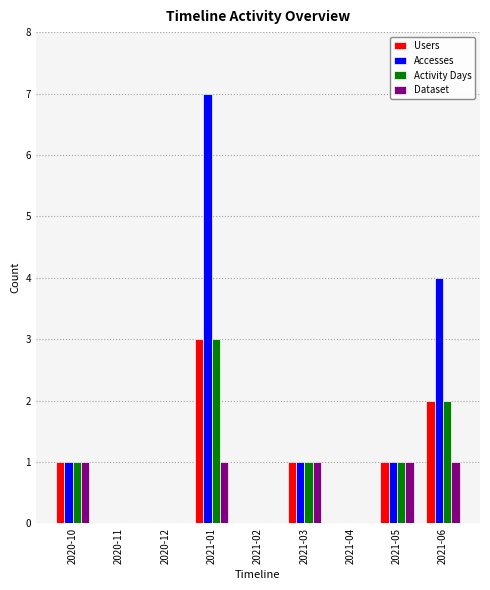

Count the number of data series in this chart.

4